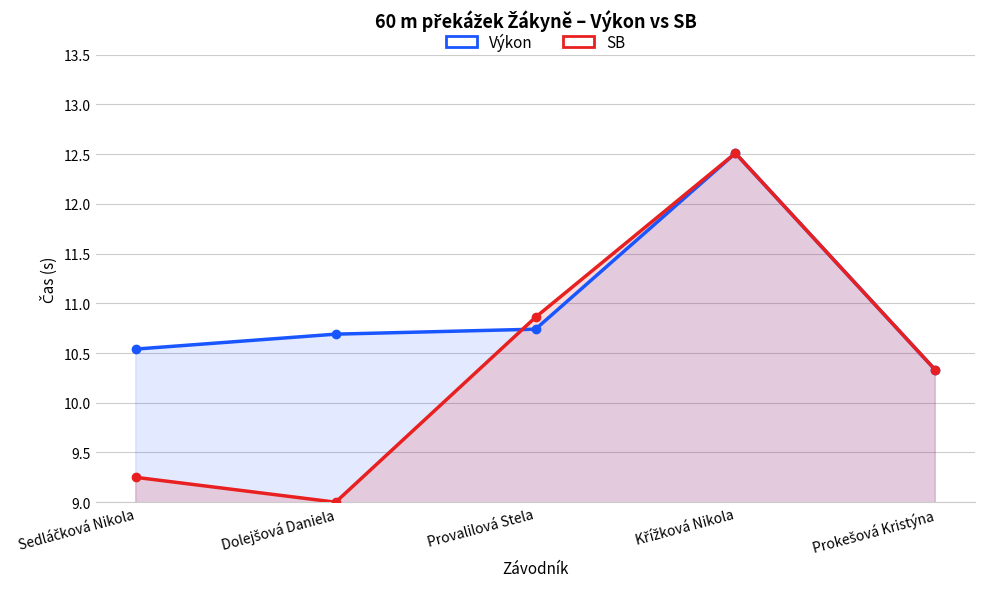

List the labels in order of Výkon value, largest first.

Křížková Nikola, Provalilová Stela, Dolejšová Daniela, Sedláčková Nikola, Prokešová Kristýna